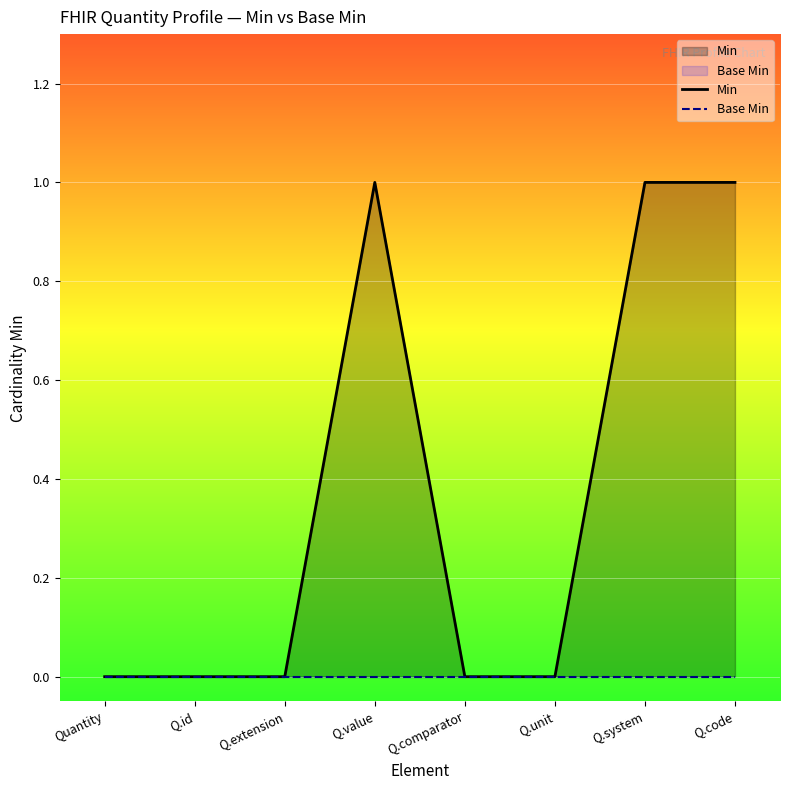

Count the number of data series in this chart.

2